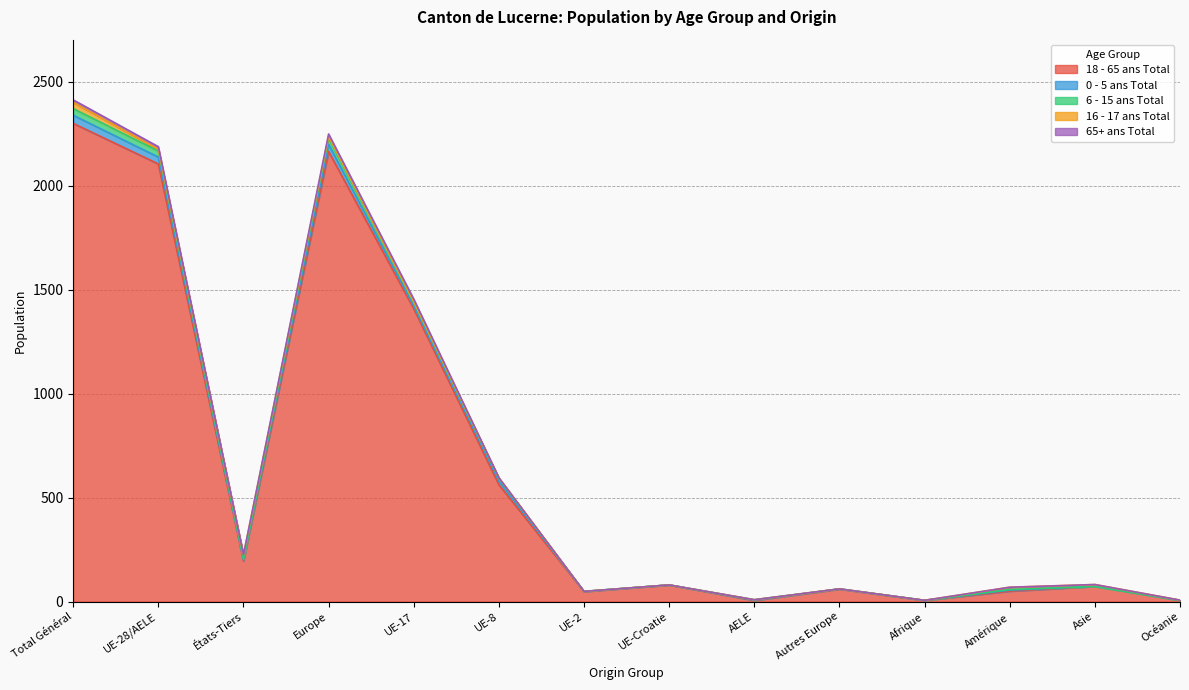

What are all the series names shown in the legend?

18 - 65 ans Total, 0 - 5 ans Total, 6 - 15 ans Total, 16 - 17 ans Total, 65+ ans Total